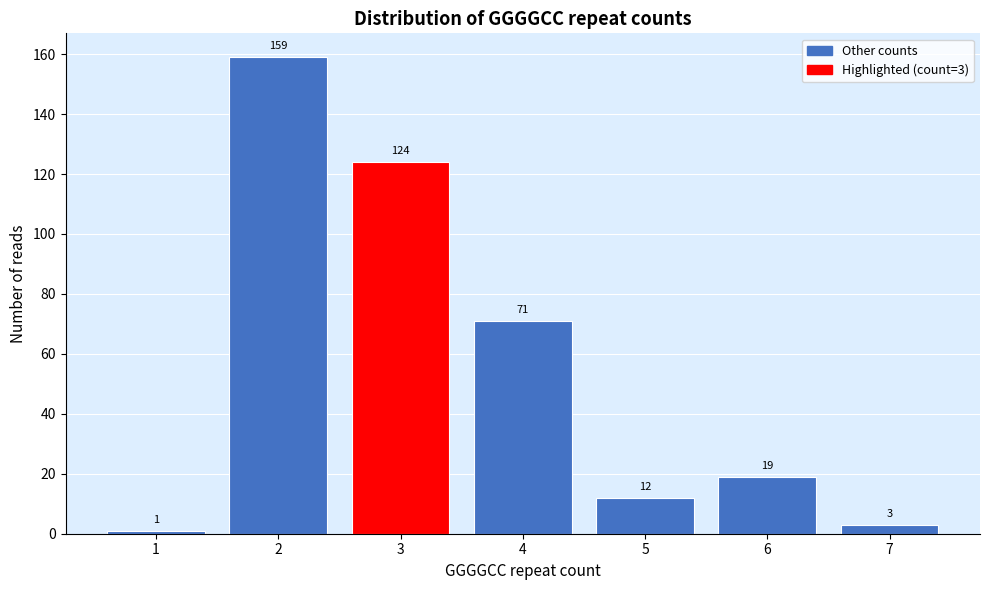

Reading left to right, what are all the values shown in this chart?

1=1	2=159	3=124	4=71	5=12	6=19	7=3